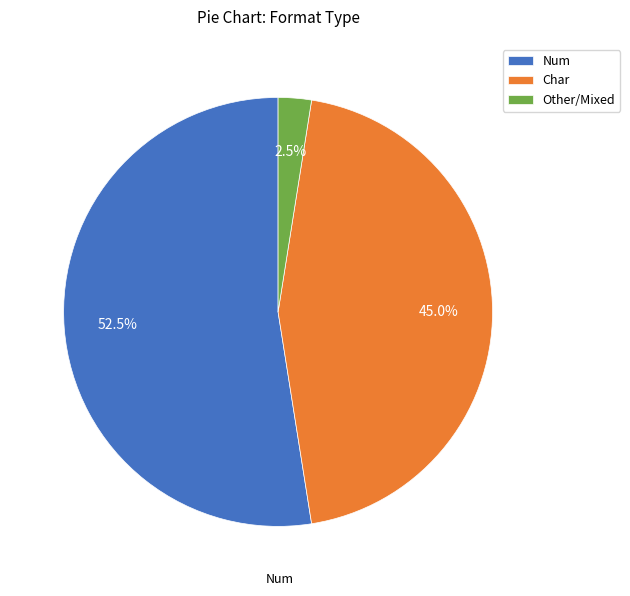

How many segments does this pie chart have?

3